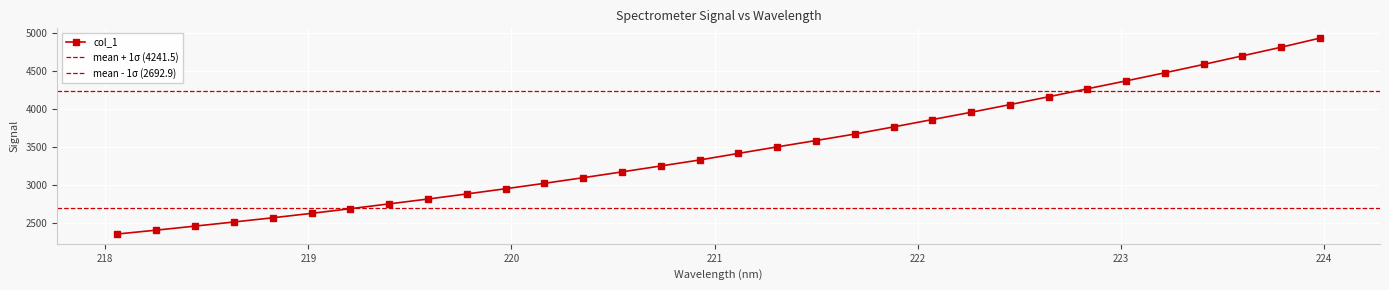

List the labels in order of value, largest first.

223.9802, 223.7895, 223.5987, 223.408, 223.2172, 223.0264, 222.8355, 222.6447, 222.4538, 222.263, 222.0721, 221.8812, 221.6902, 221.4993, 221.3083, 221.1174, 220.9264, 220.7354, 220.5444, 220.3533, 220.1623, 219.9712, 219.7801, 219.589, 219.3979, 219.2067, 219.0156, 218.8244, 218.6332, 218.442, 218.2508, 218.0596